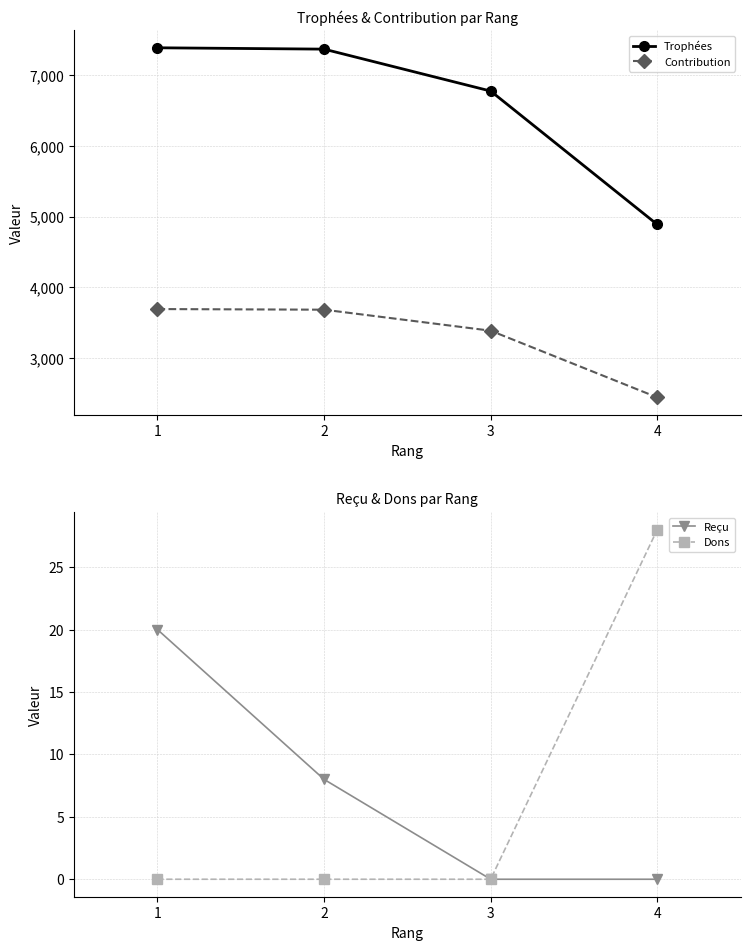

At which label does Trophées first exceed 7370?

1